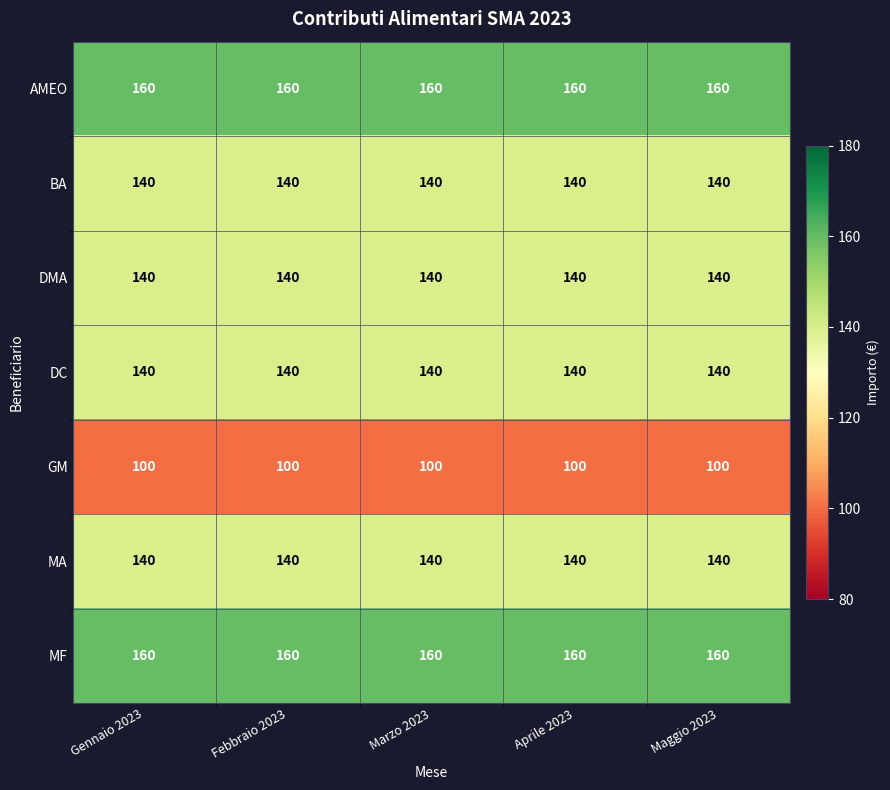

How many distinct data groups are displayed?

7